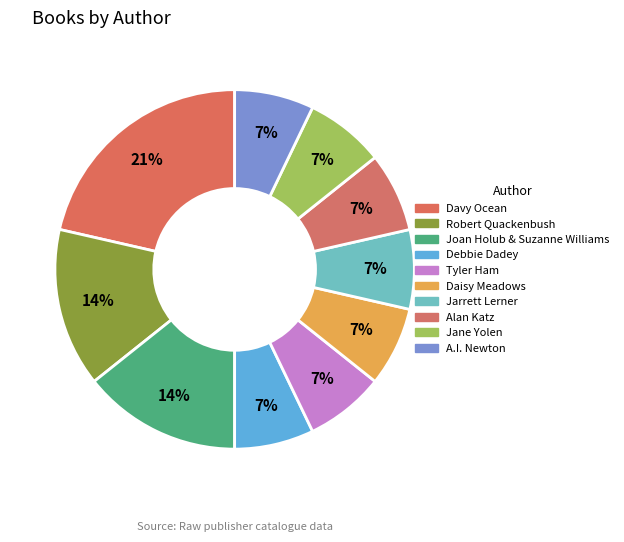

Which category has the smallest portion of the pie?

Debbie Dadey